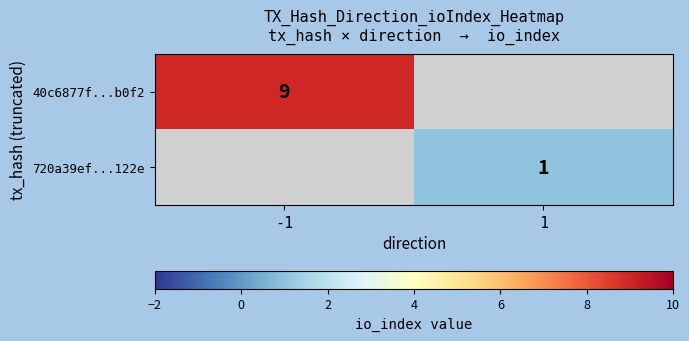

The 40c6877f...b0f2 series shows 9 at -1. True or false?

True